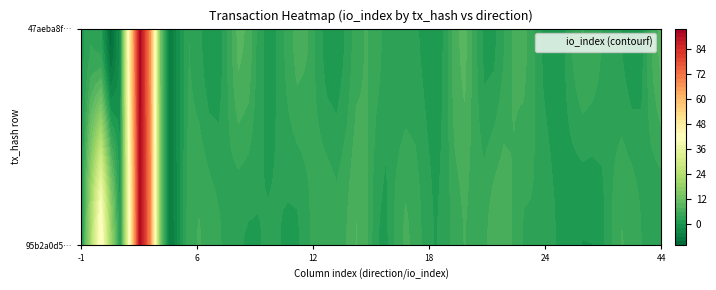

List the series in order of their peak value, lowest first.

95b2a0d5ba9d253ff6c63f65c01dd041e2851e8, 47aeba8f29b66ec358e27eae90d0c6964bc7098